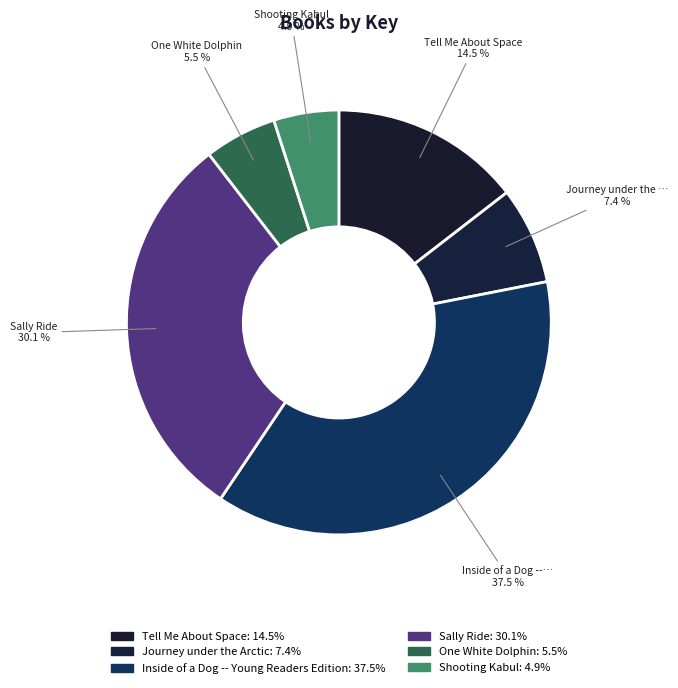

How many slices are in this pie chart?

6